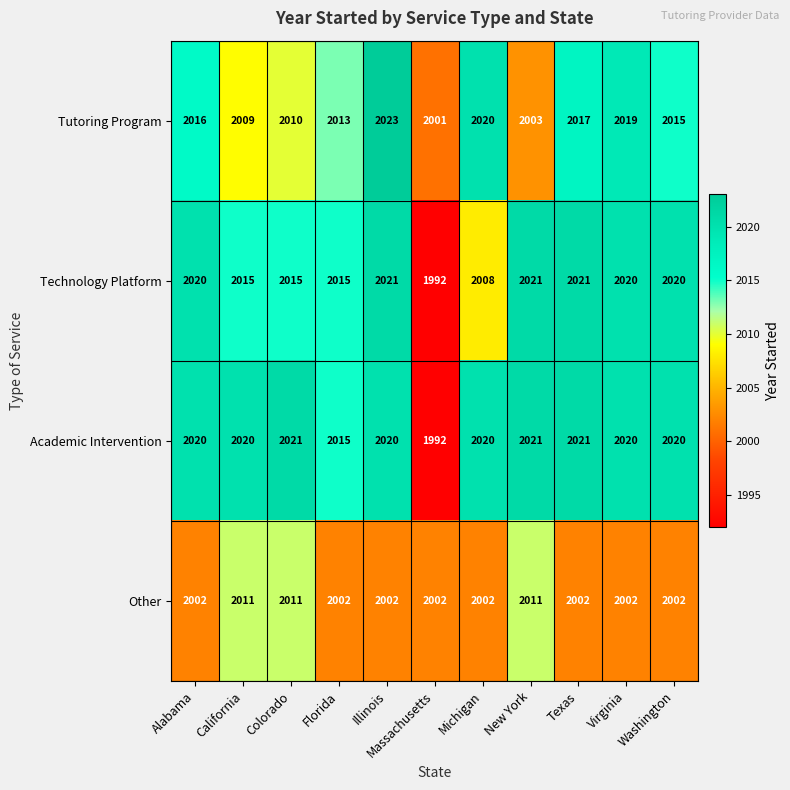

The Technology Platform series shows 464 at New York. True or false?

False